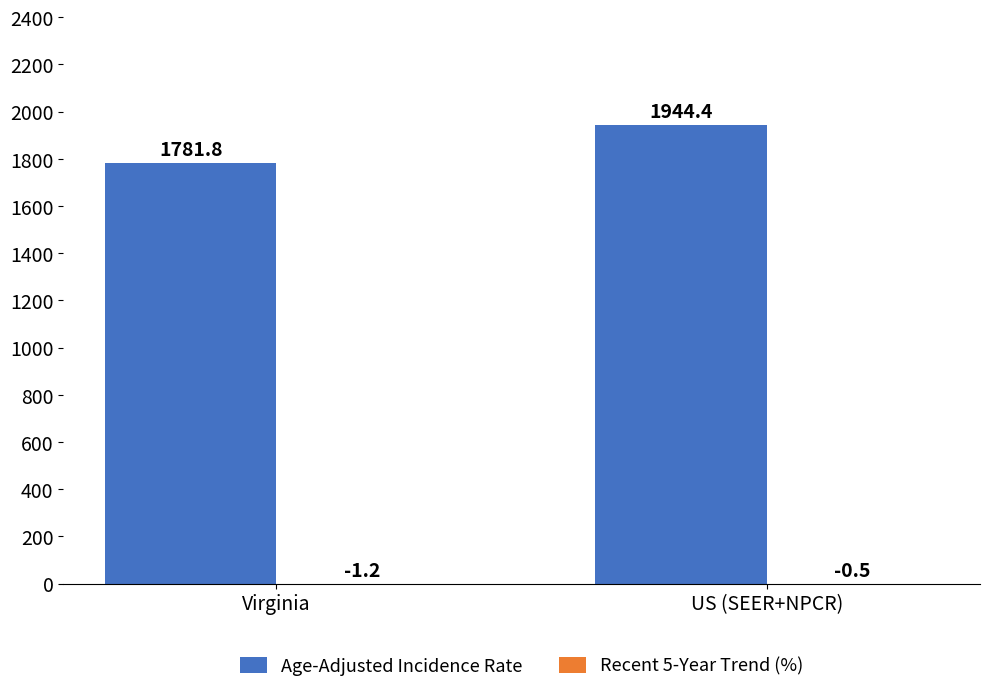

At which label does Age-Adjusted Incidence Rate first exceed 1944?

US (SEER+NPCR)